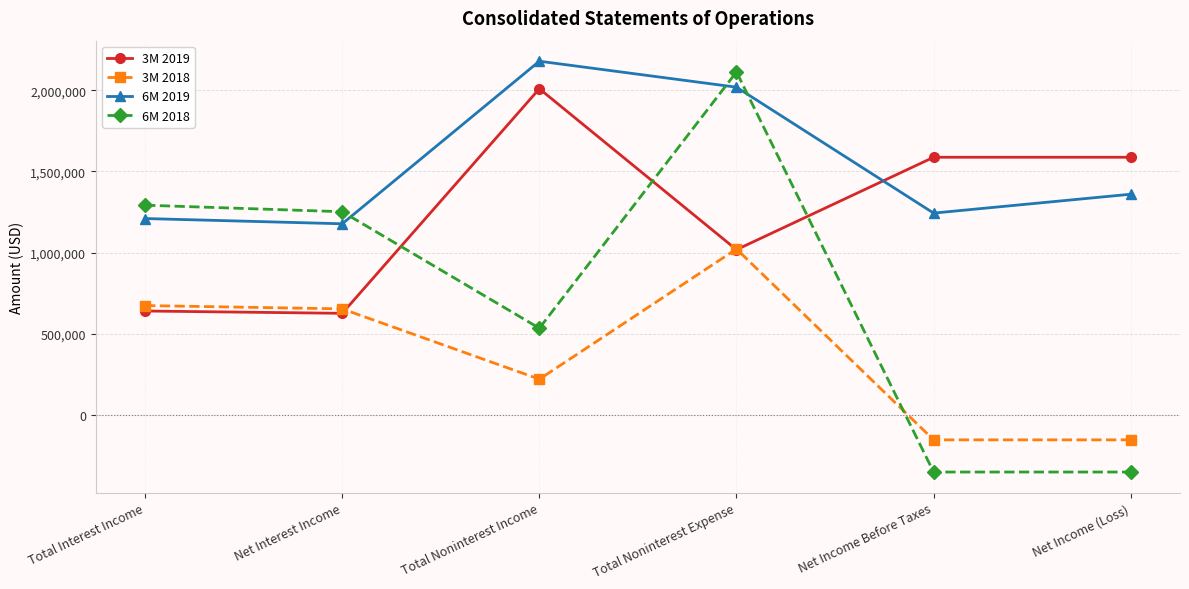

Is it true that 6M 2018 equals 535123 at Total Noninterest Income?

True